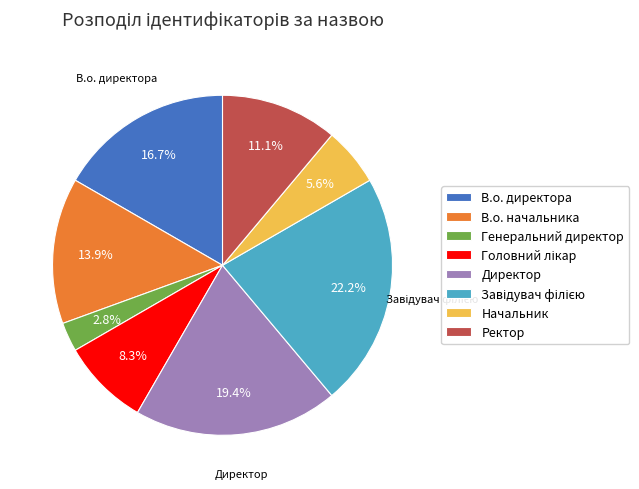

Combined, what portion of the pie is Начальник and Директор?

25.0%